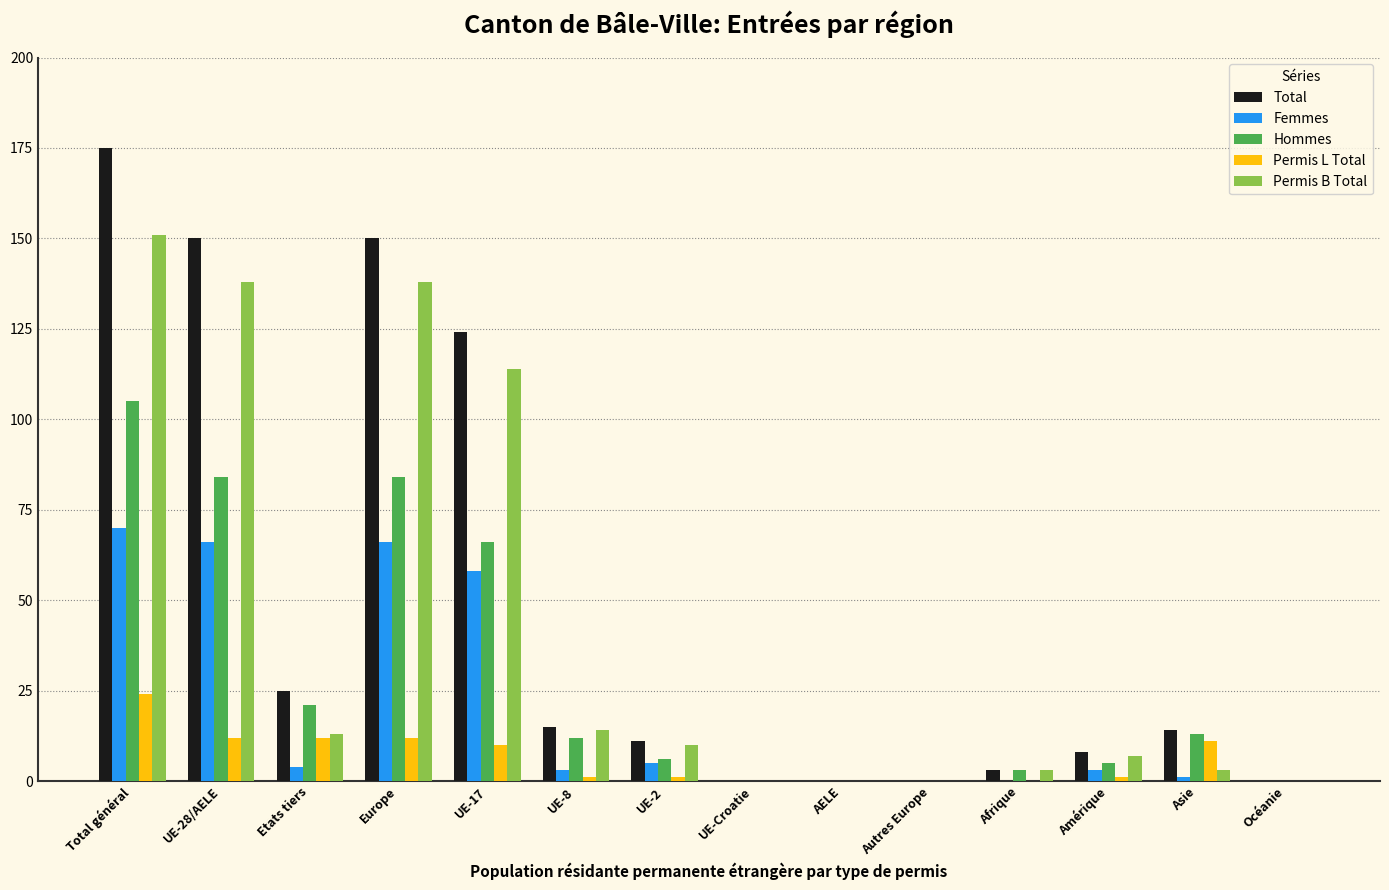

What are all the series names shown in the legend?

Total, Femmes, Hommes, Permis L Total, Permis B Total